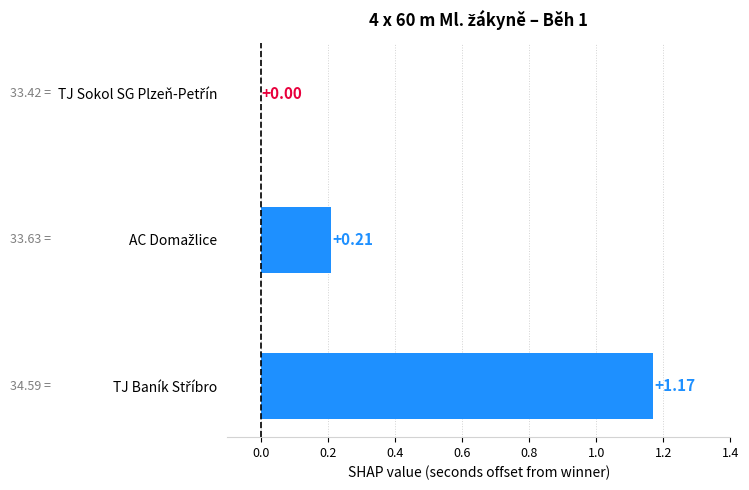

What is the sum of all values?

1.4